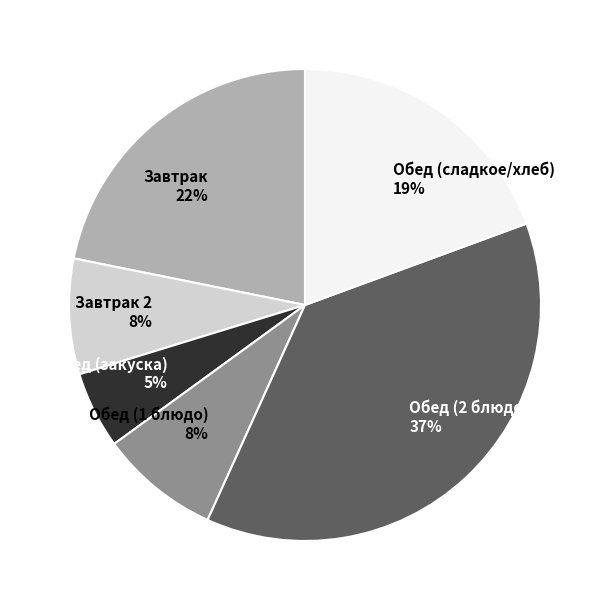

How many segments does this pie chart have?

6